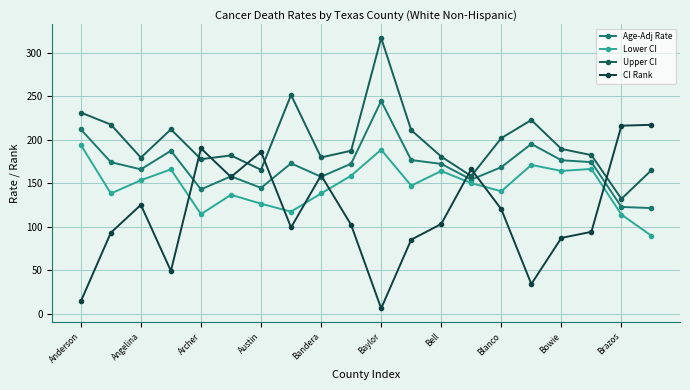

Does the chart have visible grid lines?

Yes